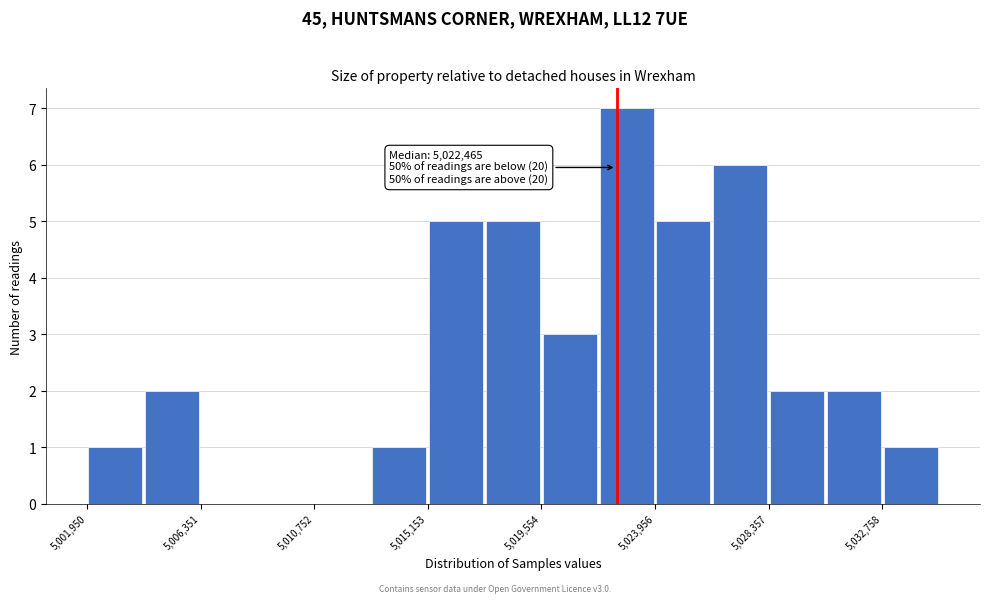

Over which range of the x-axis is the bar tallest?

5022000 to 5024000